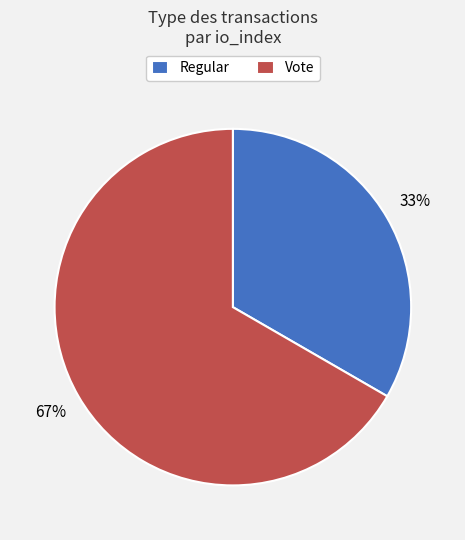

What percentage is the Vote slice, to the nearest percent?

67%